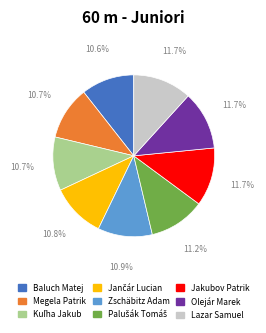

Combined, do Baluch Matej and Lazar Samuel account for over 50%?

No